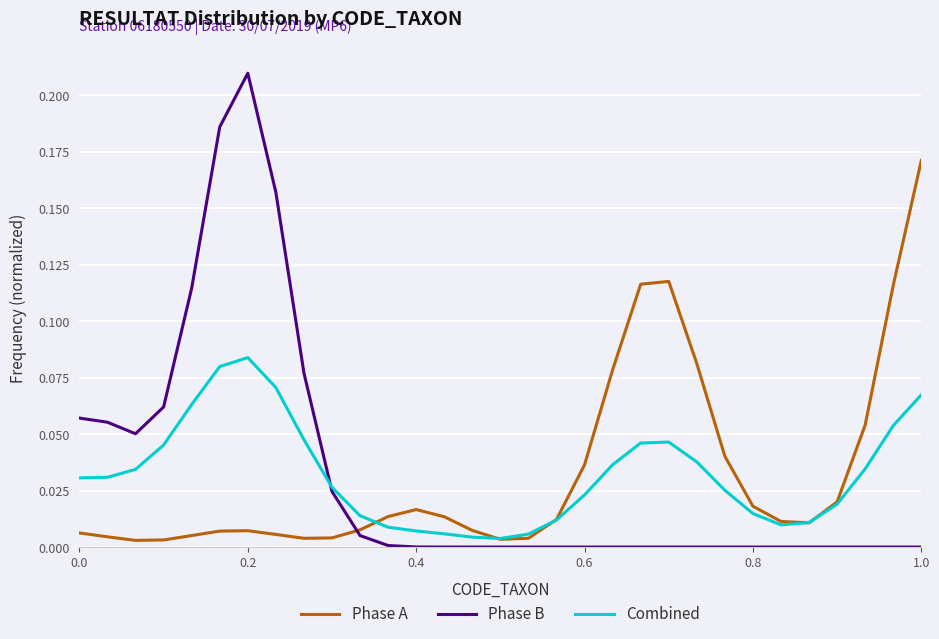

Which series has the largest range (max minus min)?

Phase B